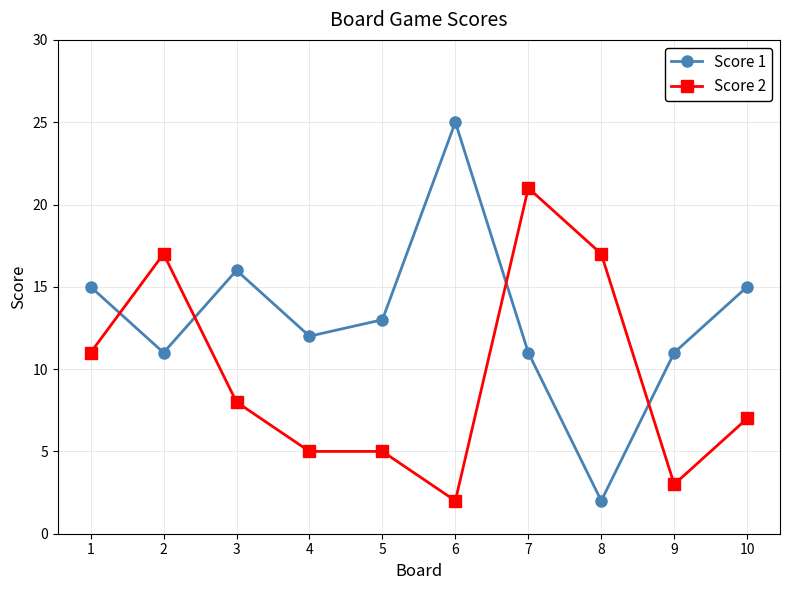

True or false: Score 1 and Score 2 intersect in this chart.

True